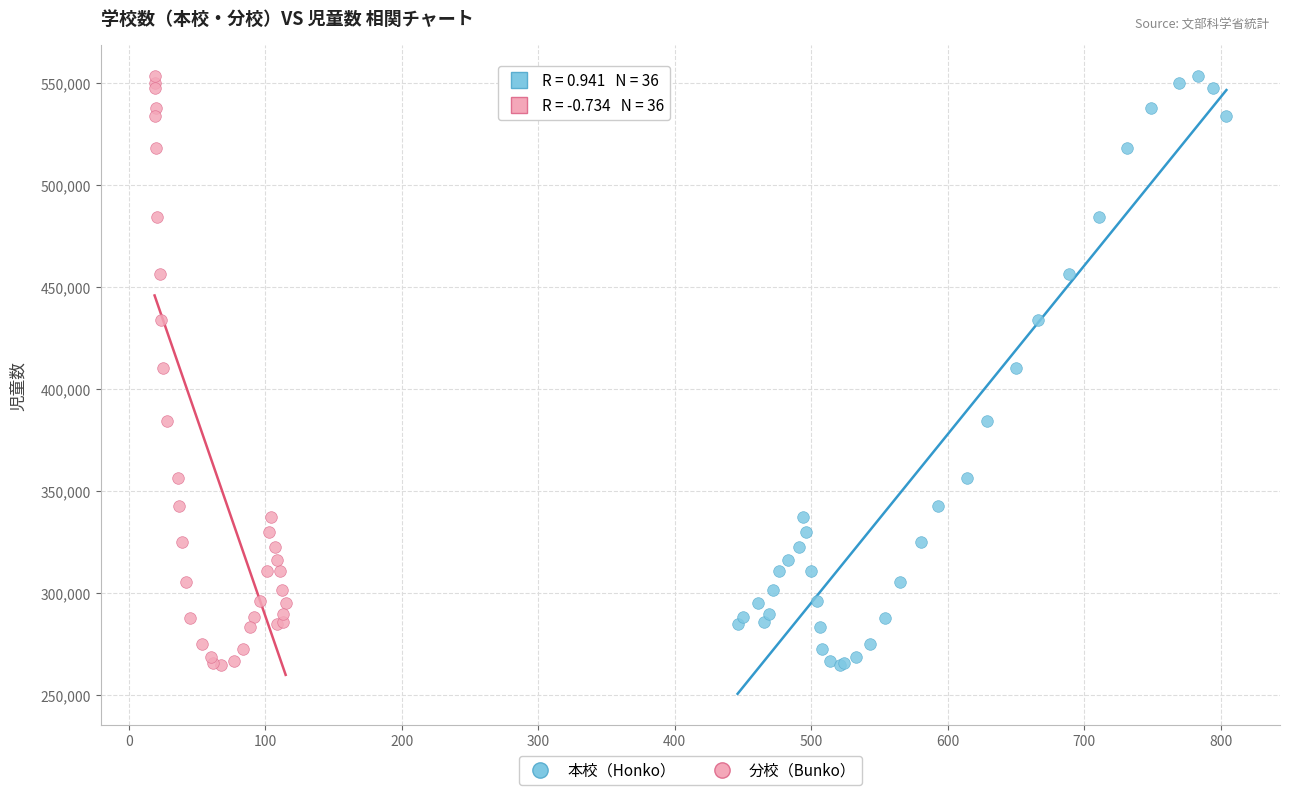

What are all the series names shown in the legend?

本校（Honko）, 分校（Bunko）